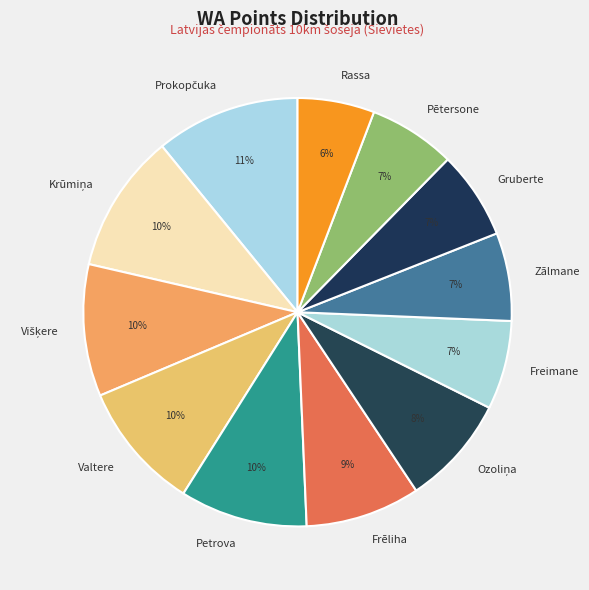

Is there any slice that represents more than half of the pie?

No